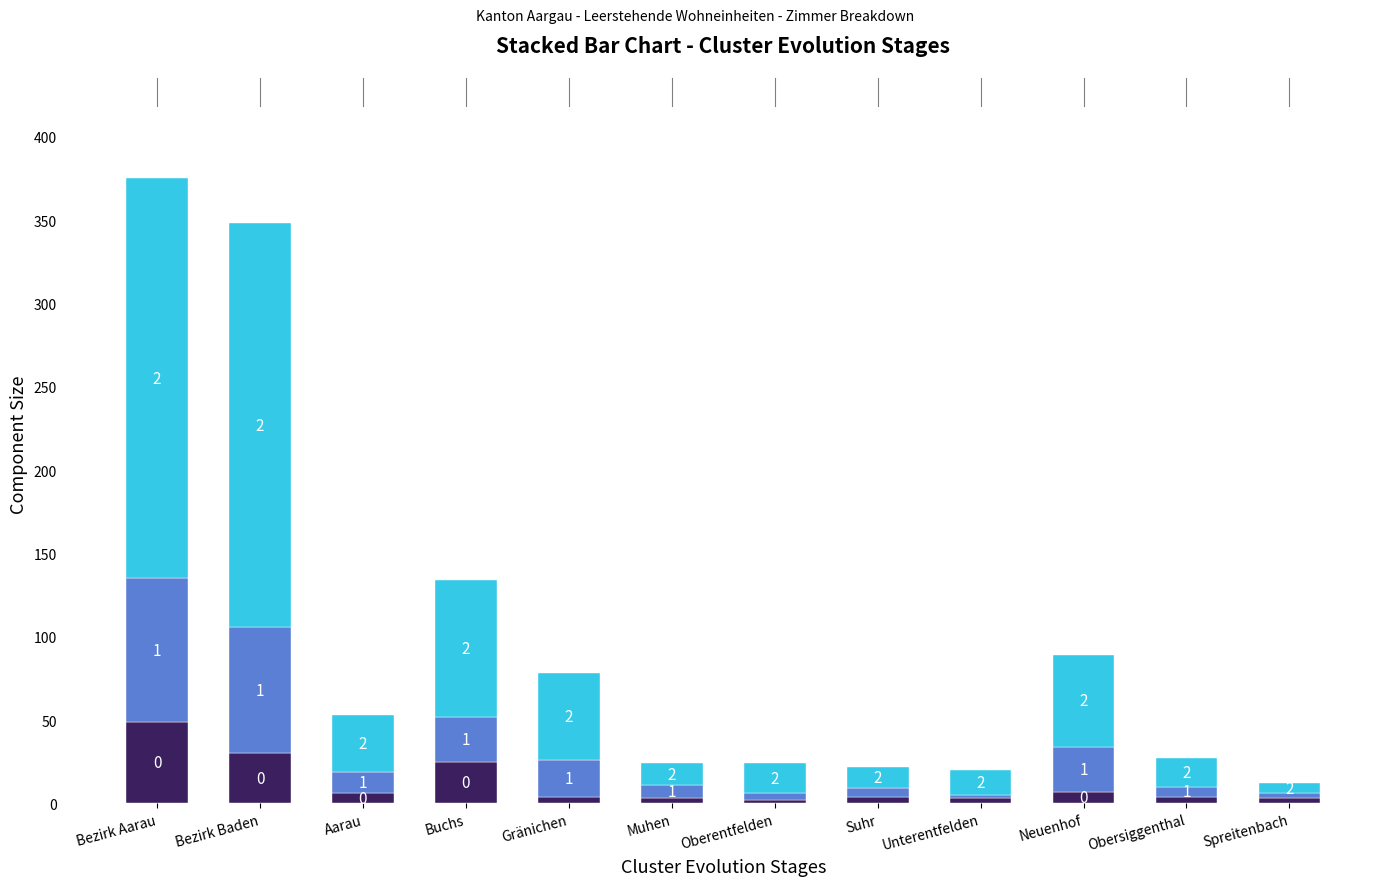

Are the bars grouped side by side (vs. stacked)?

No